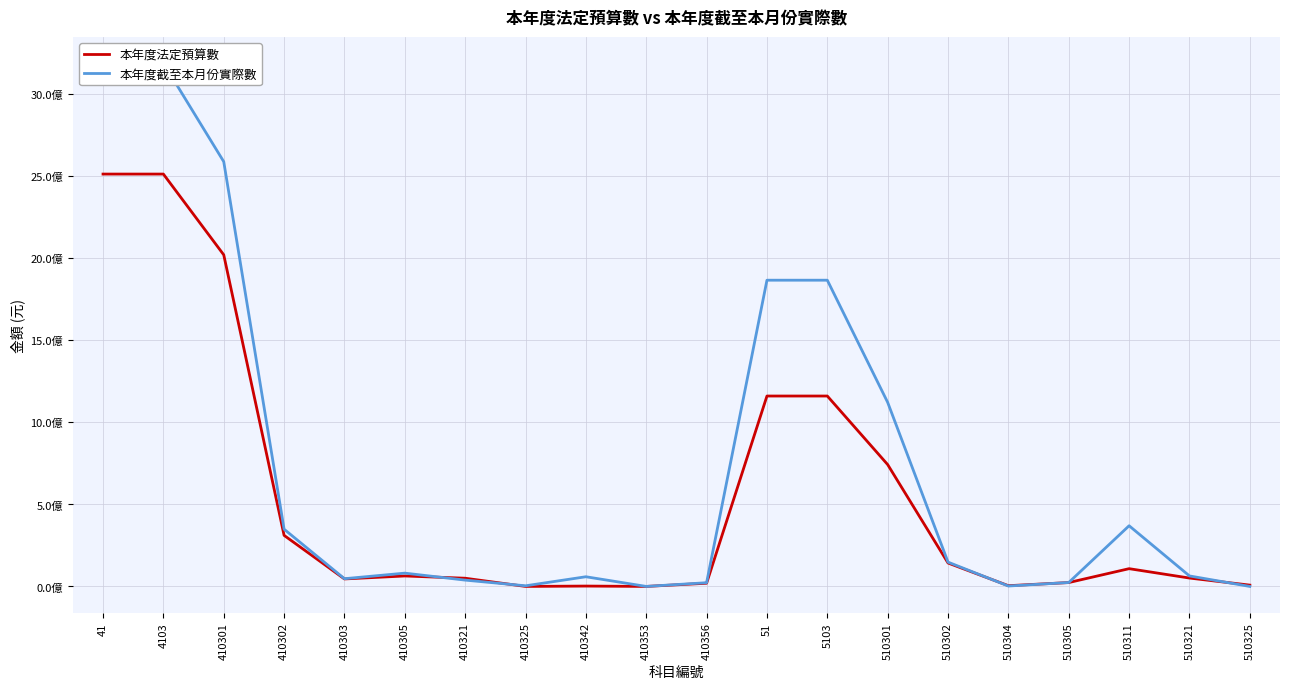

At which category does 本年度截至本月份實際數 reach its first local valley?

410303